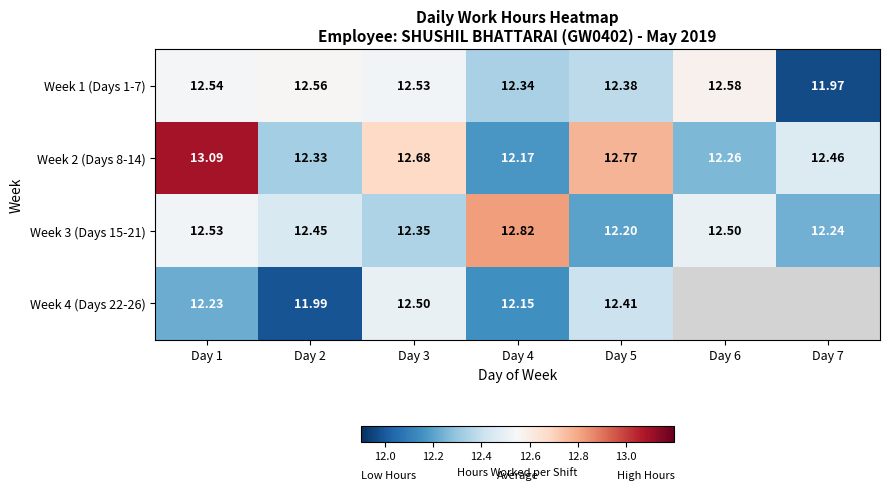

Is it true that Week 2 (Days 8-14) equals 21.1 at Day 5?

False